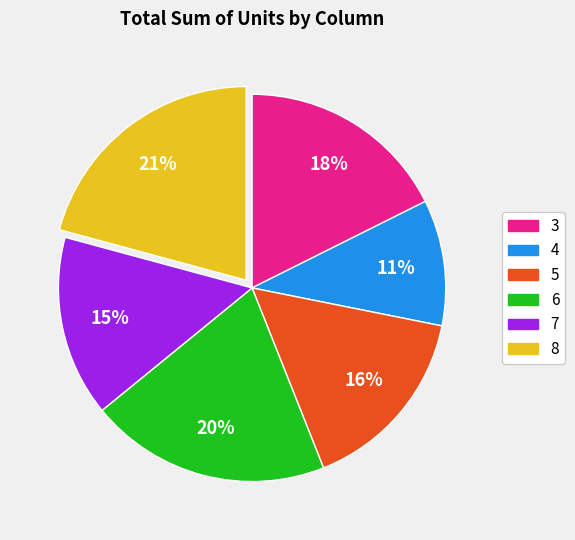

Is 5 the majority of the pie?

No